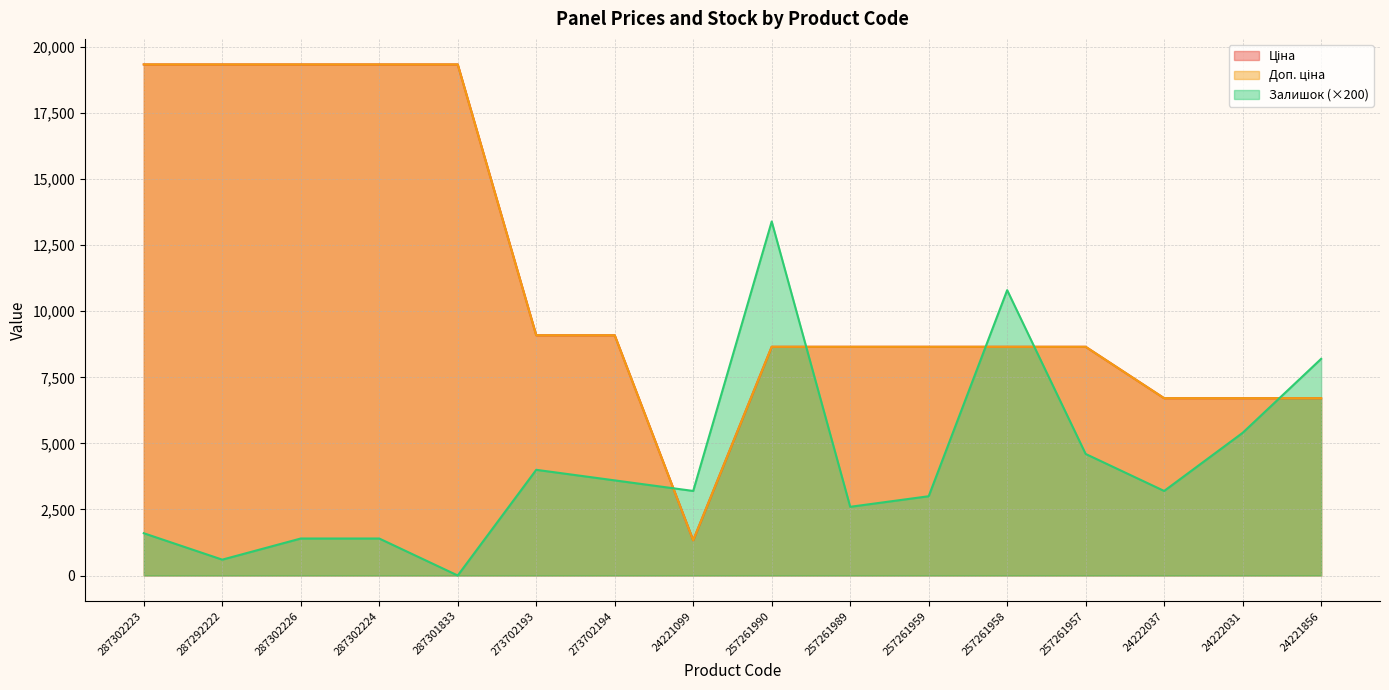

How many intersections are there between Залишок and Доп. ціна?

5